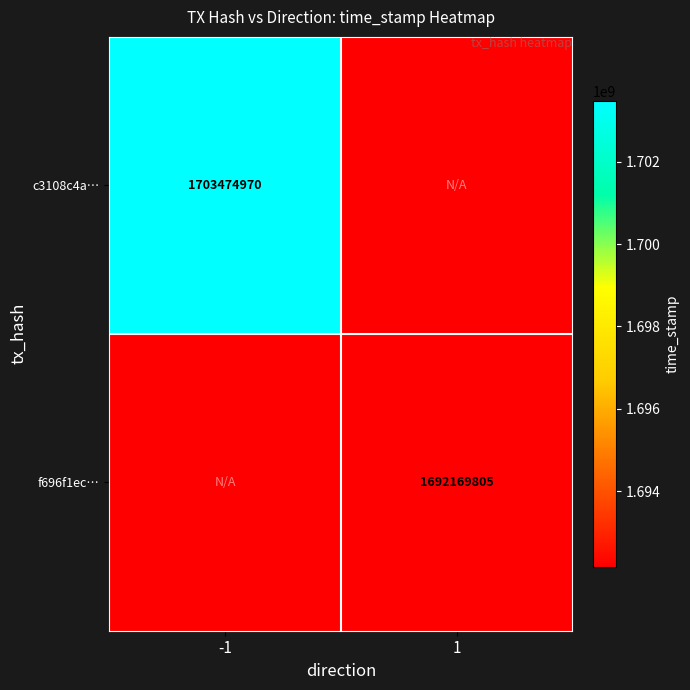

Which has a higher value, 1 or -1?

-1